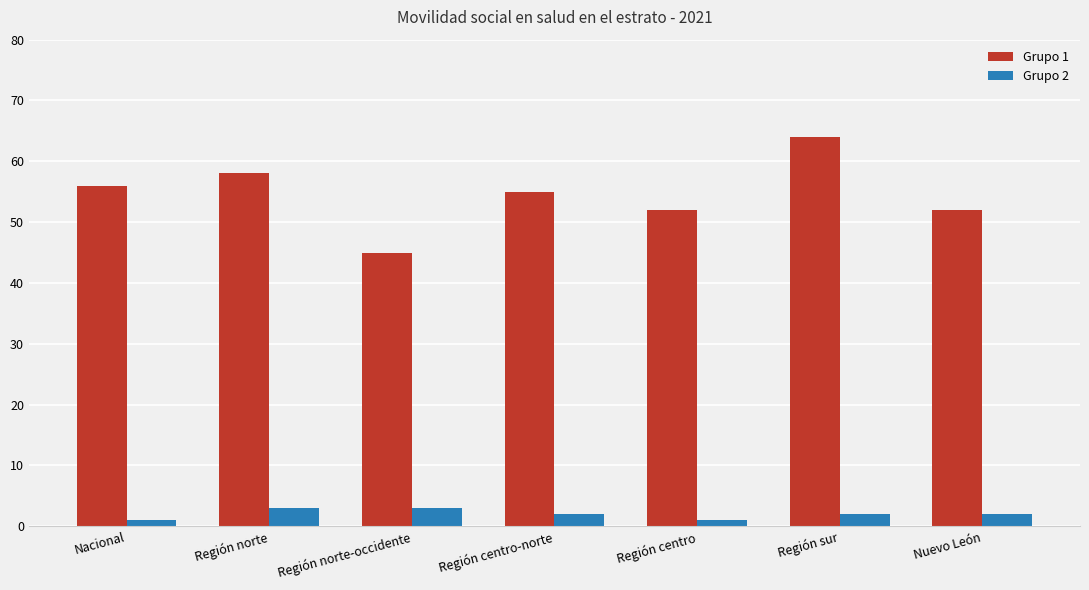

At which label does Grupo 1 reach its peak?

Región sur